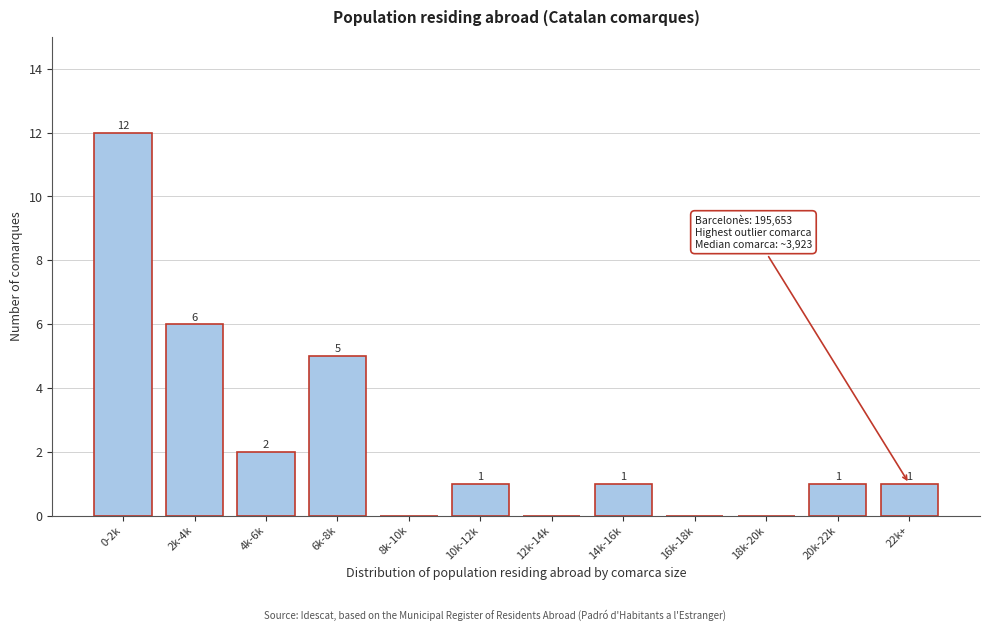

Reading left to right, list all the values displayed in this chart.

0-2k=12	2k-4k=6	4k-6k=2	6k-8k=5	8k-10k=0	10k-12k=1	12k-14k=0	14k-16k=1	16k-18k=0	18k-20k=0	20k-22k=1	22k+=1